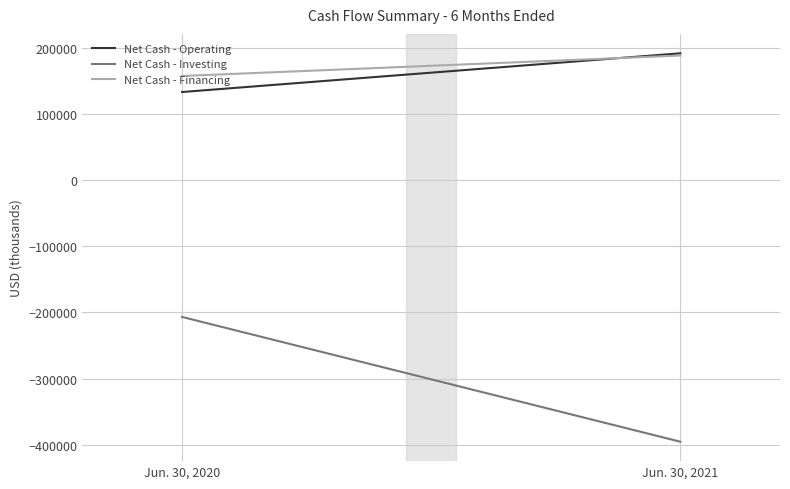

Reading left to right, transcribe all the data shown in this chart.

Net Cash - Operating: Jun. 30, 2020=133011	Jun. 30, 2021=191493
Net Cash - Investing: Jun. 30, 2020=-206840	Jun. 30, 2021=-395368
Net Cash - Financing: Jun. 30, 2020=157191	Jun. 30, 2021=188134